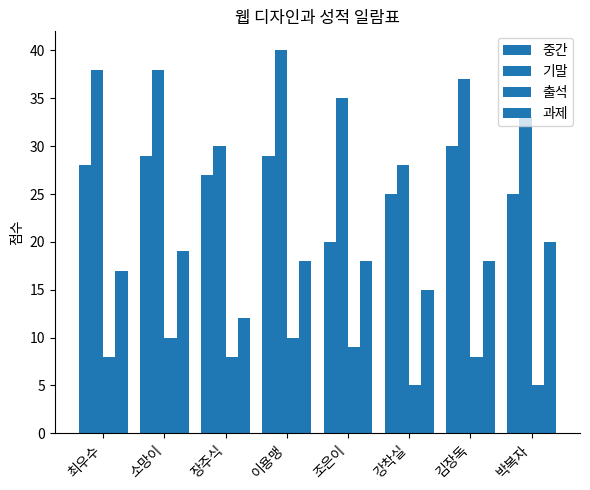

Reading left to right, list all the values displayed in this chart.

중간: 최우수=28	소망이=29	장주식=27	이용맹=29	조은이=20	강착실=25	김장독=30	박복자=25
기말: 최우수=38	소망이=38	장주식=30	이용맹=40	조은이=35	강착실=28	김장독=37	박복자=33
출석: 최우수=8	소망이=10	장주식=8	이용맹=10	조은이=9	강착실=5	김장독=8	박복자=5
과제: 최우수=17	소망이=19	장주식=12	이용맹=18	조은이=18	강착실=15	김장독=18	박복자=20